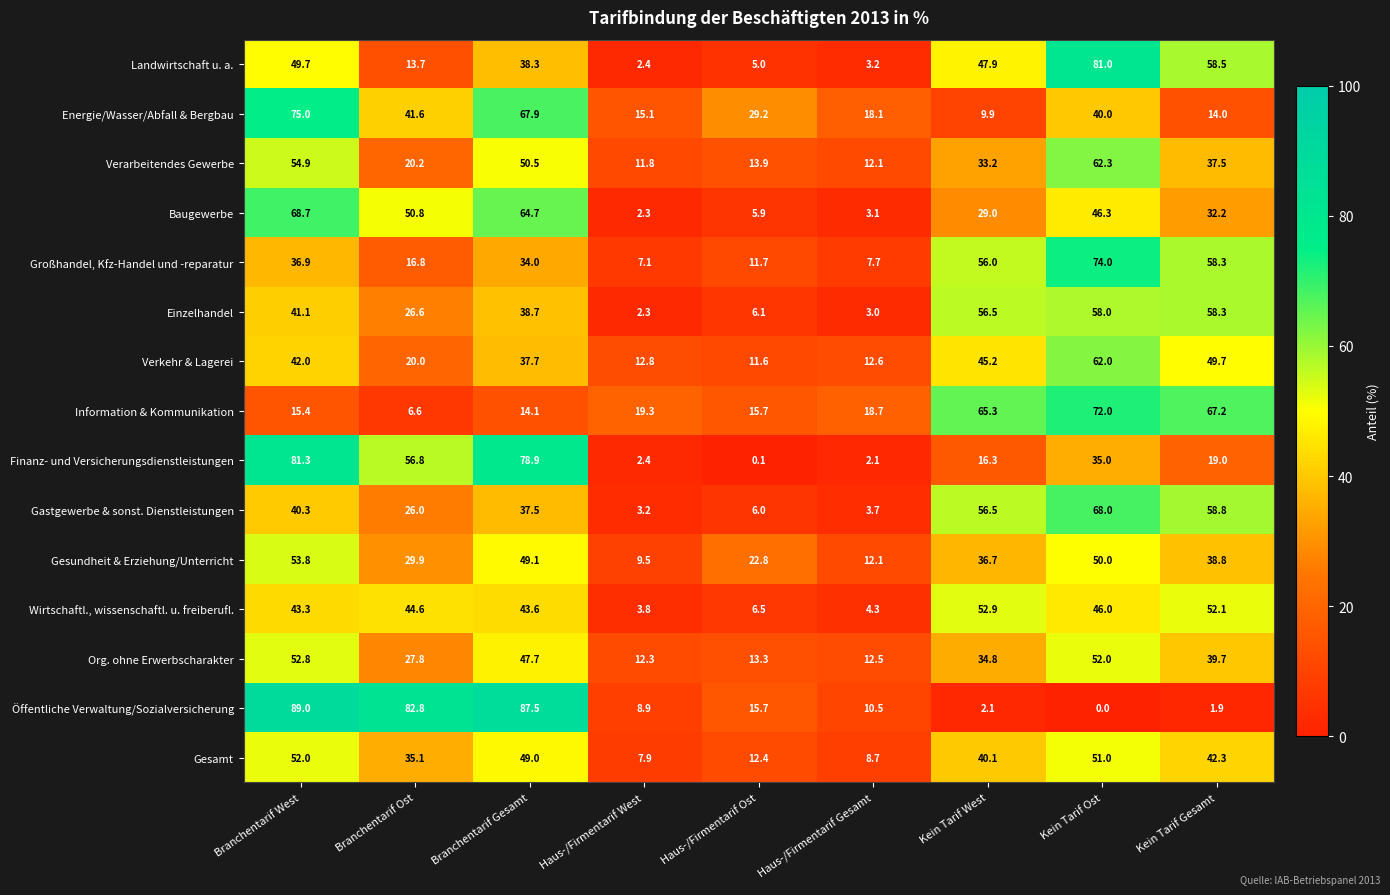

At how many categories does at least one series exceed 48?

6